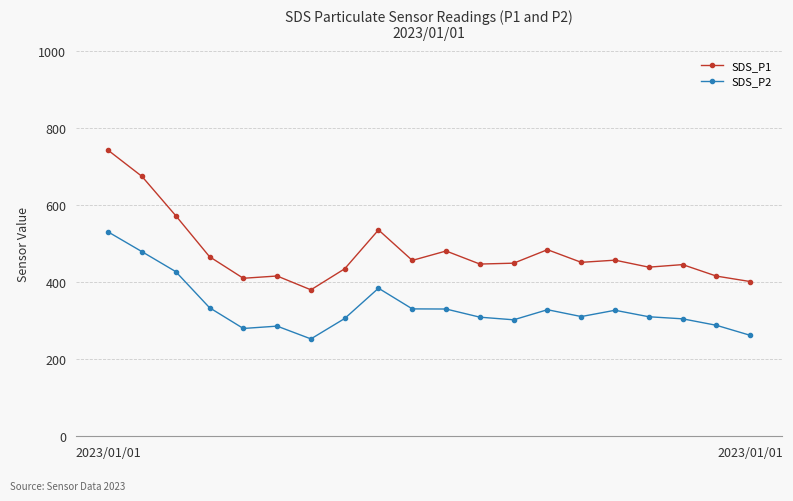

True or false: SDS_P1 and SDS_P2 cross at least once.

False